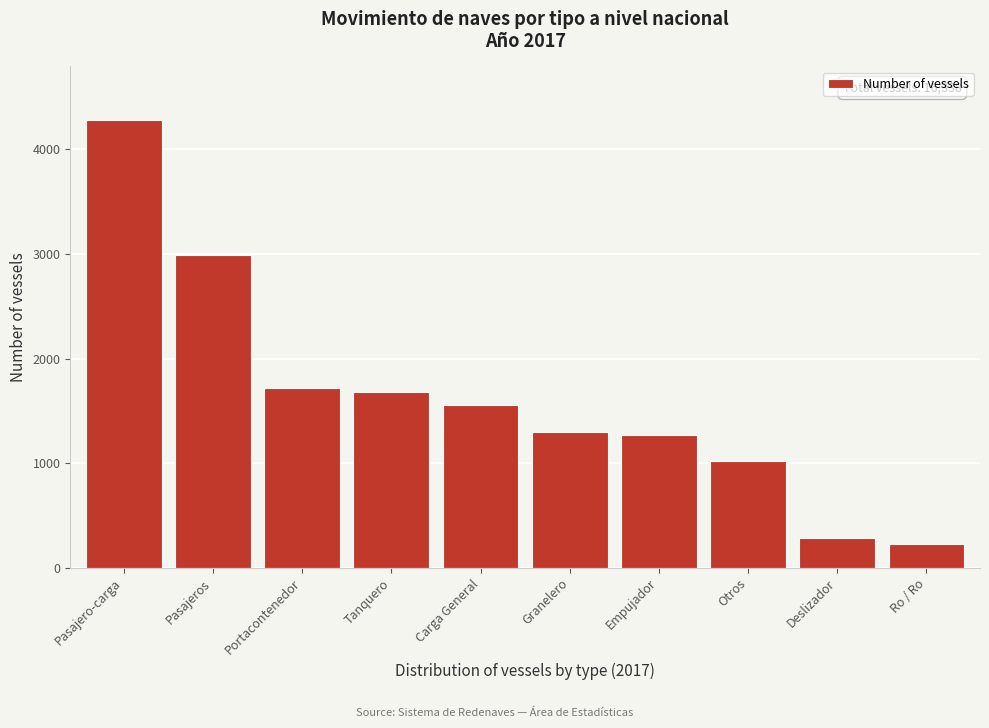

Reading right to left, transcribe all the data shown in this chart.

230	285	1019	1271	1301	1558	1683	1721	2992	4278